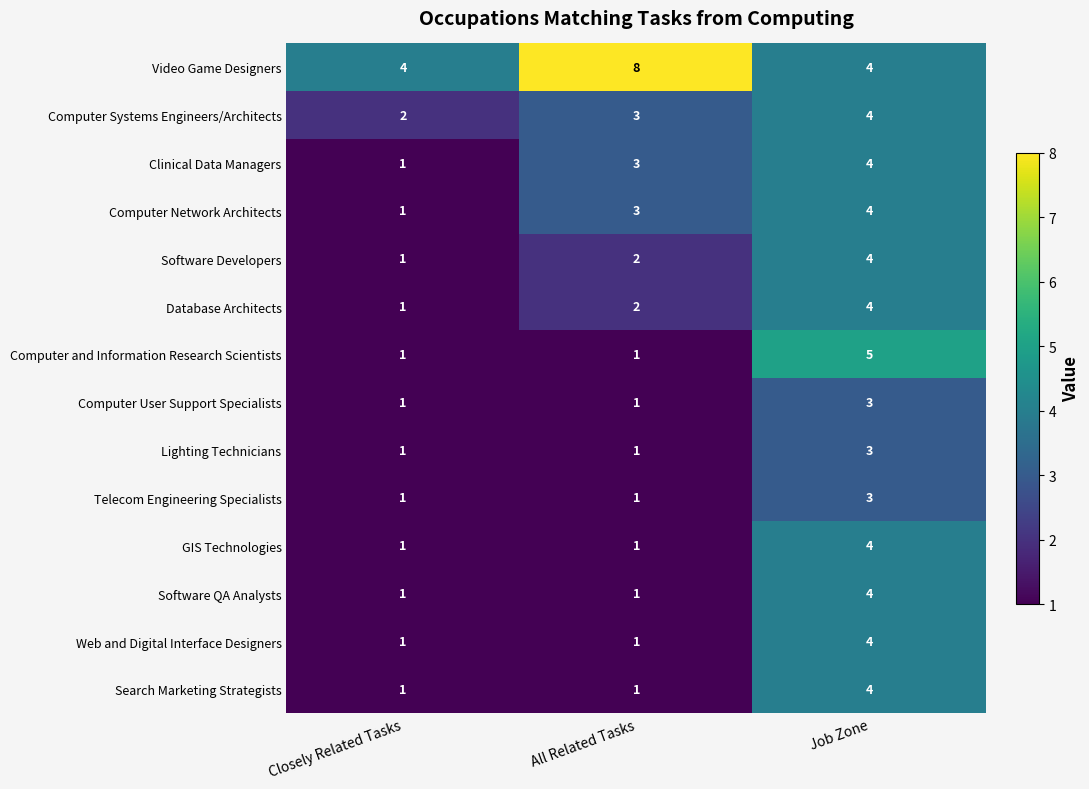

Count the Database Architects values in the range 1 to 4.

3